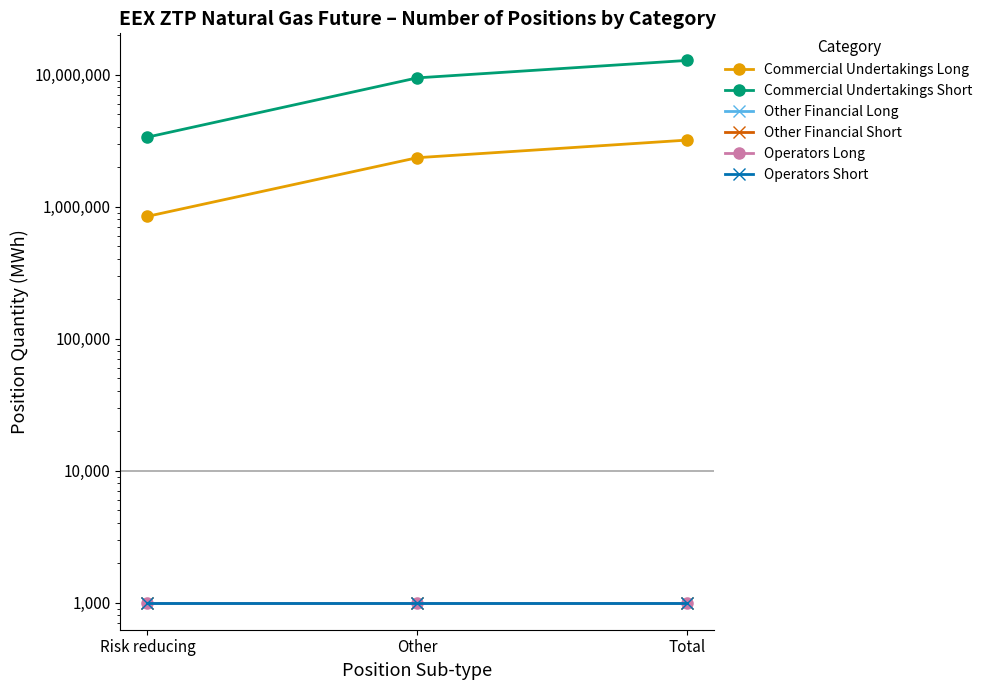

At which category does the chart reach its peak across all series?

Total